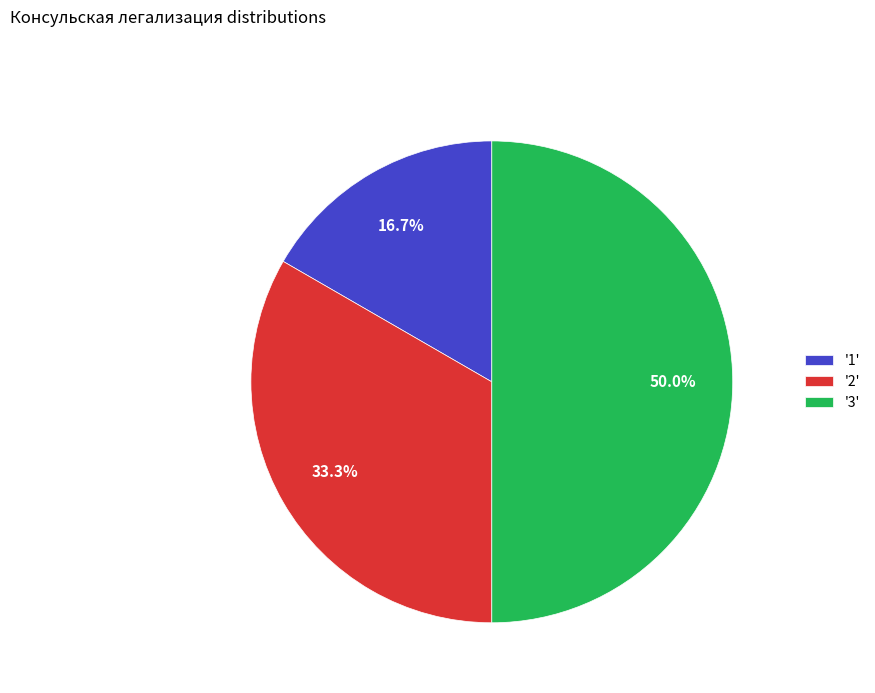

Which category has the smallest portion of the pie?

'1'